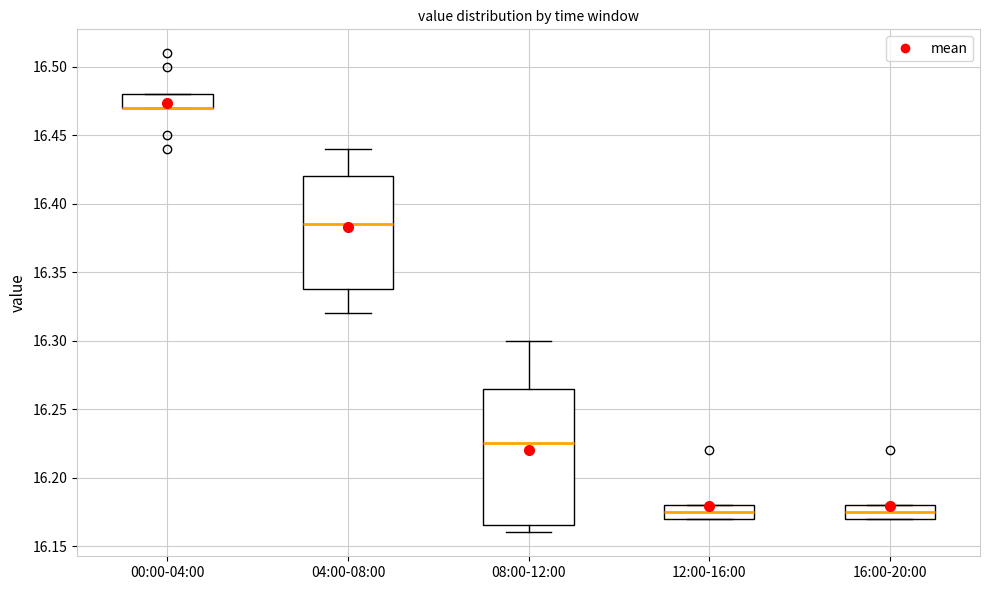

Reading left to right, transcribe this box plot: for each box, give where its median line is, the range the box spans, and where its two whiskers end, as read against the y-axis. The values are not printed on the chart, so give them approximately, as read against the axis.

00:00-04:00: median 16.470 (drawn on the box's lower edge), box 16.470 to 16.480, whiskers 16.470 to 16.480
04:00-08:00: median 16.385, box 16.340 to 16.420, whiskers 16.320 to 16.440
08:00-12:00: median 16.225, box 16.165 to 16.265, whiskers 16.160 to 16.300
12:00-16:00: median 16.175, box 16.170 to 16.180, whiskers 16.170 to 16.180
16:00-20:00: median 16.175, box 16.170 to 16.180, whiskers 16.170 to 16.180